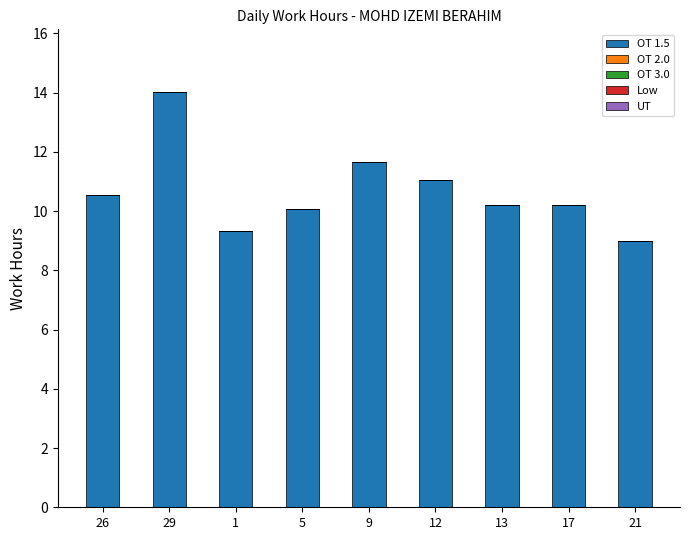

What is the maximum value shown in the chart?

14.0